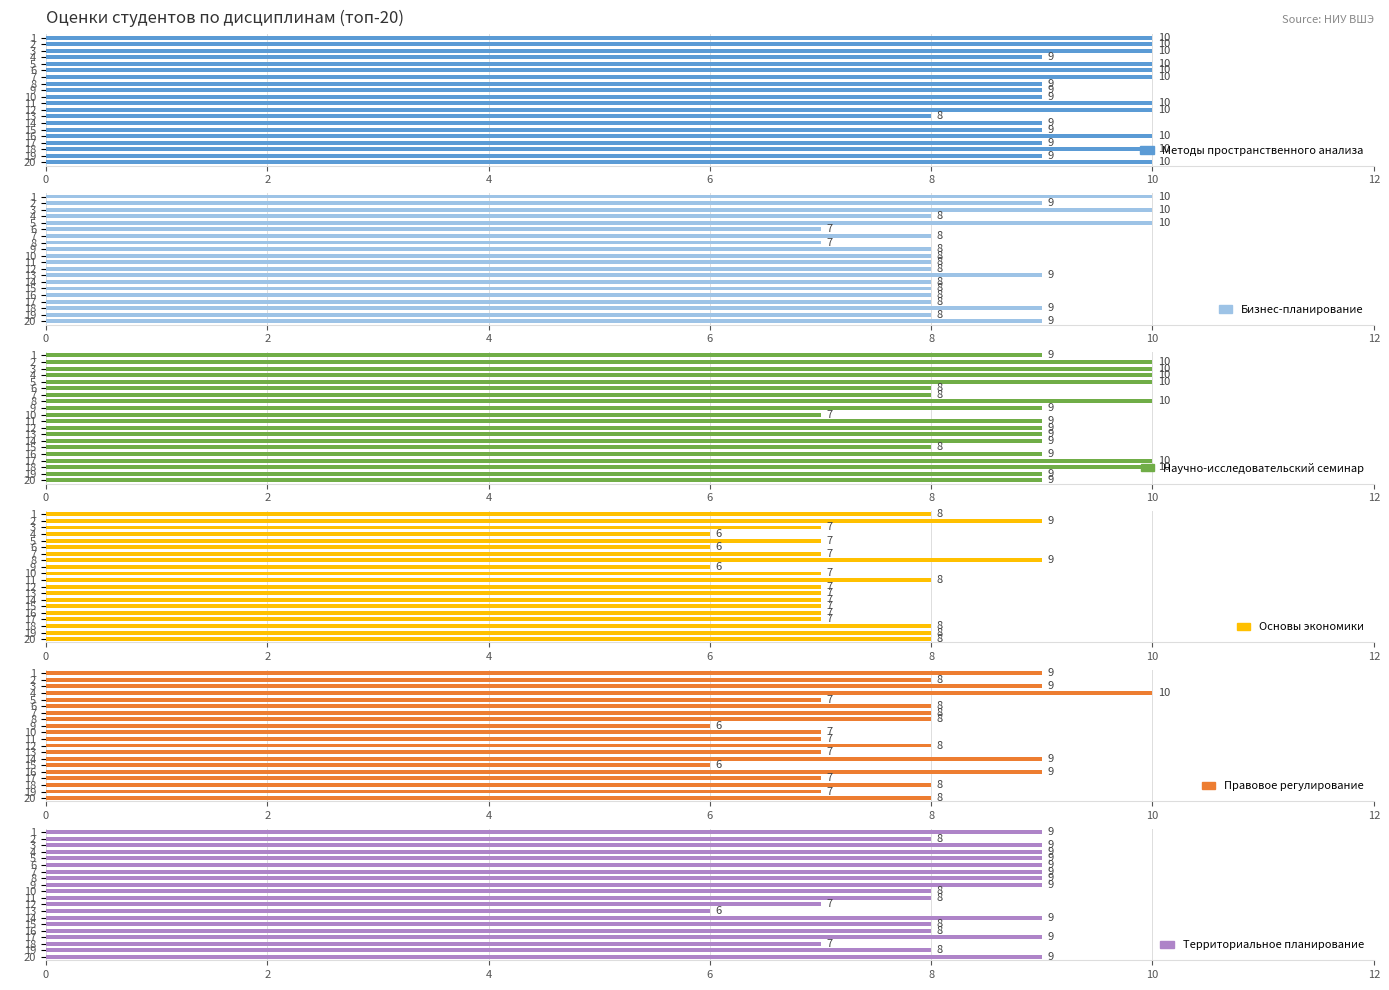

Which series changed the most between 8 and 17?

Основы экономики (col_14)